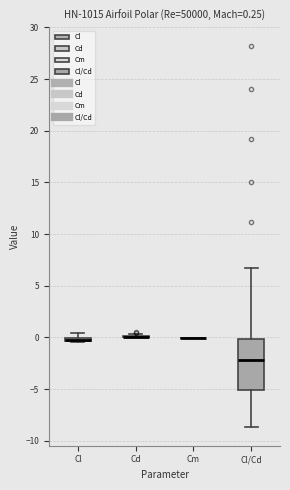

Which box is the tallest, from its lower edge to its upper edge?

Cl/Cd